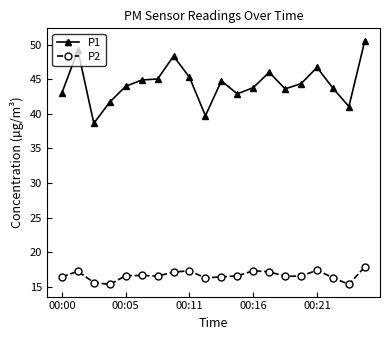

What is the lowest value of the P1 series?

38.6